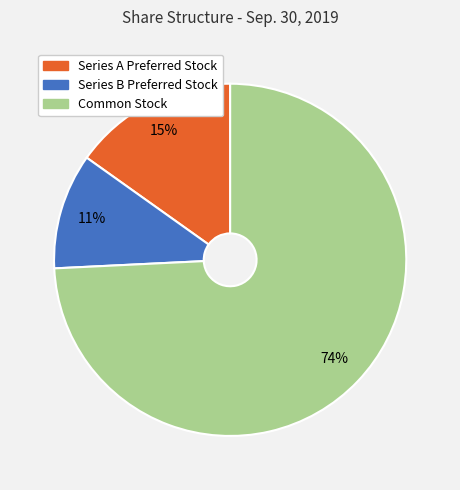

What percentage is the Series A Preferred Stock slice, to the nearest percent?

15%